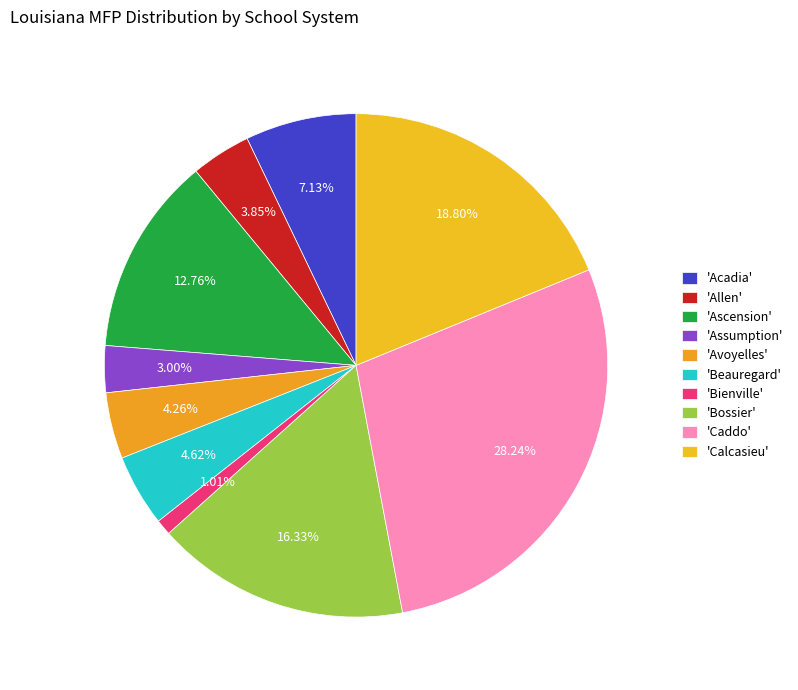

What is the smallest slice in the pie chart?

Bienville